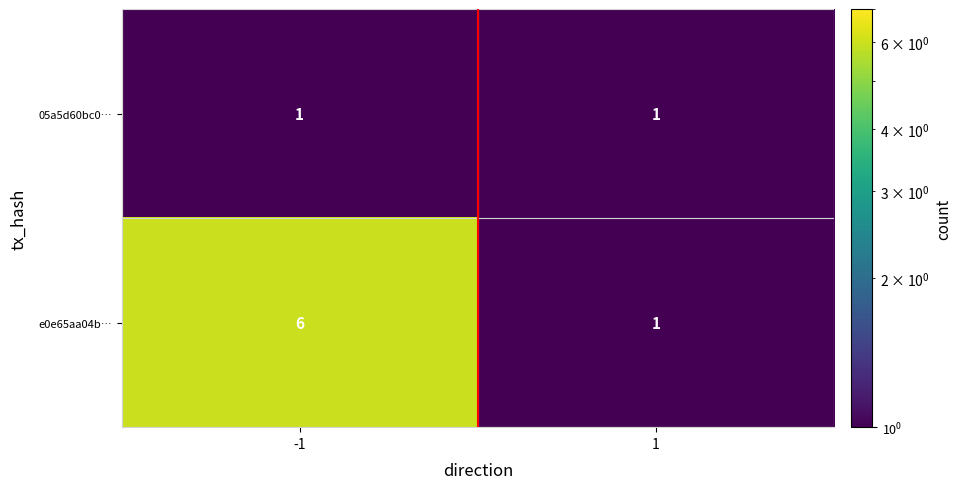

The value of e0e65aa04b… at -1 is 4. True or false?

False